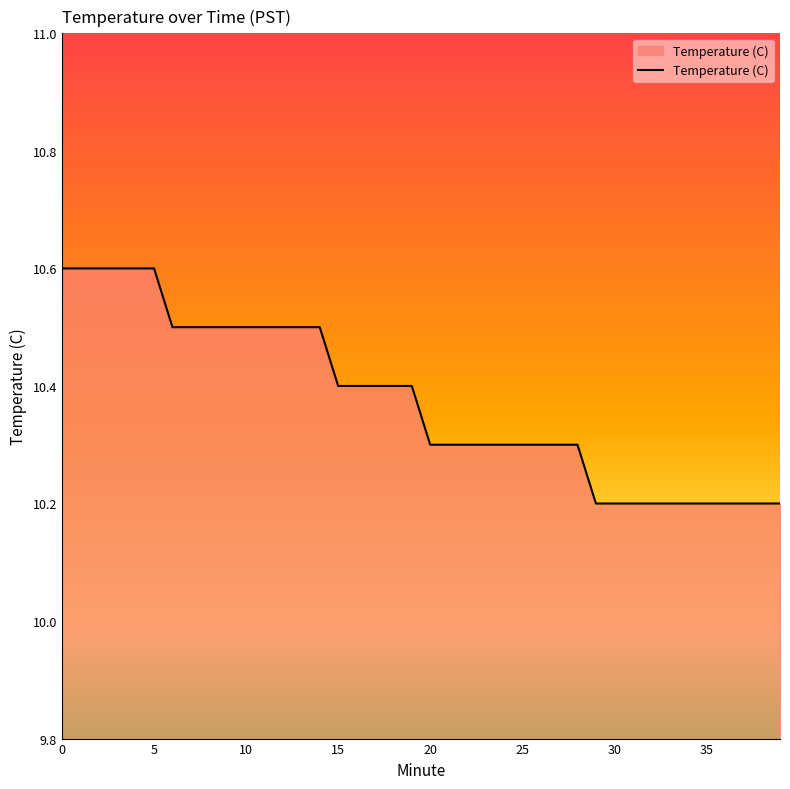

What is the sum of all values?

415.0